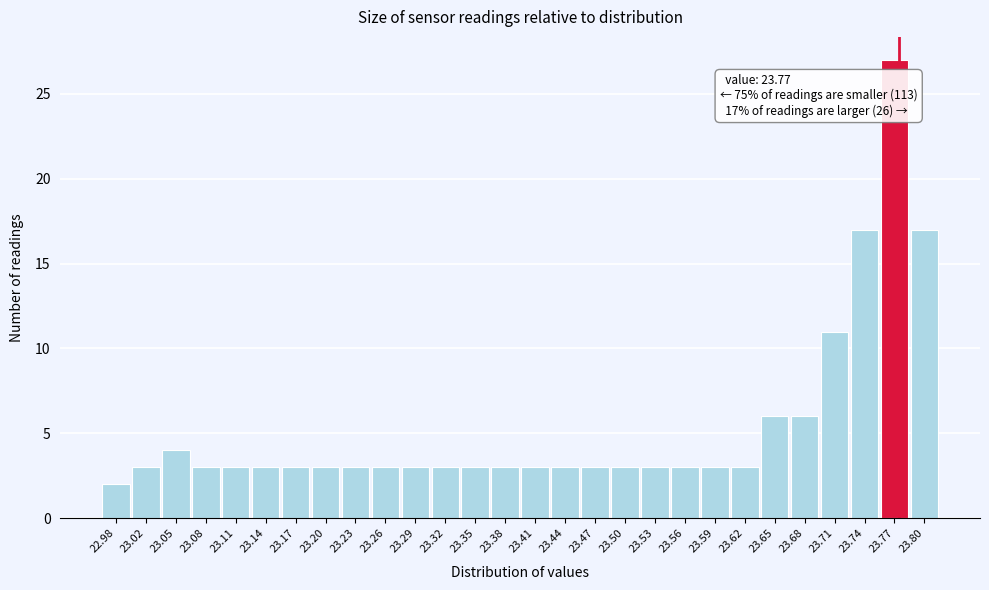

Over which range of the x-axis is the bar tallest?

23.75 to 23.78